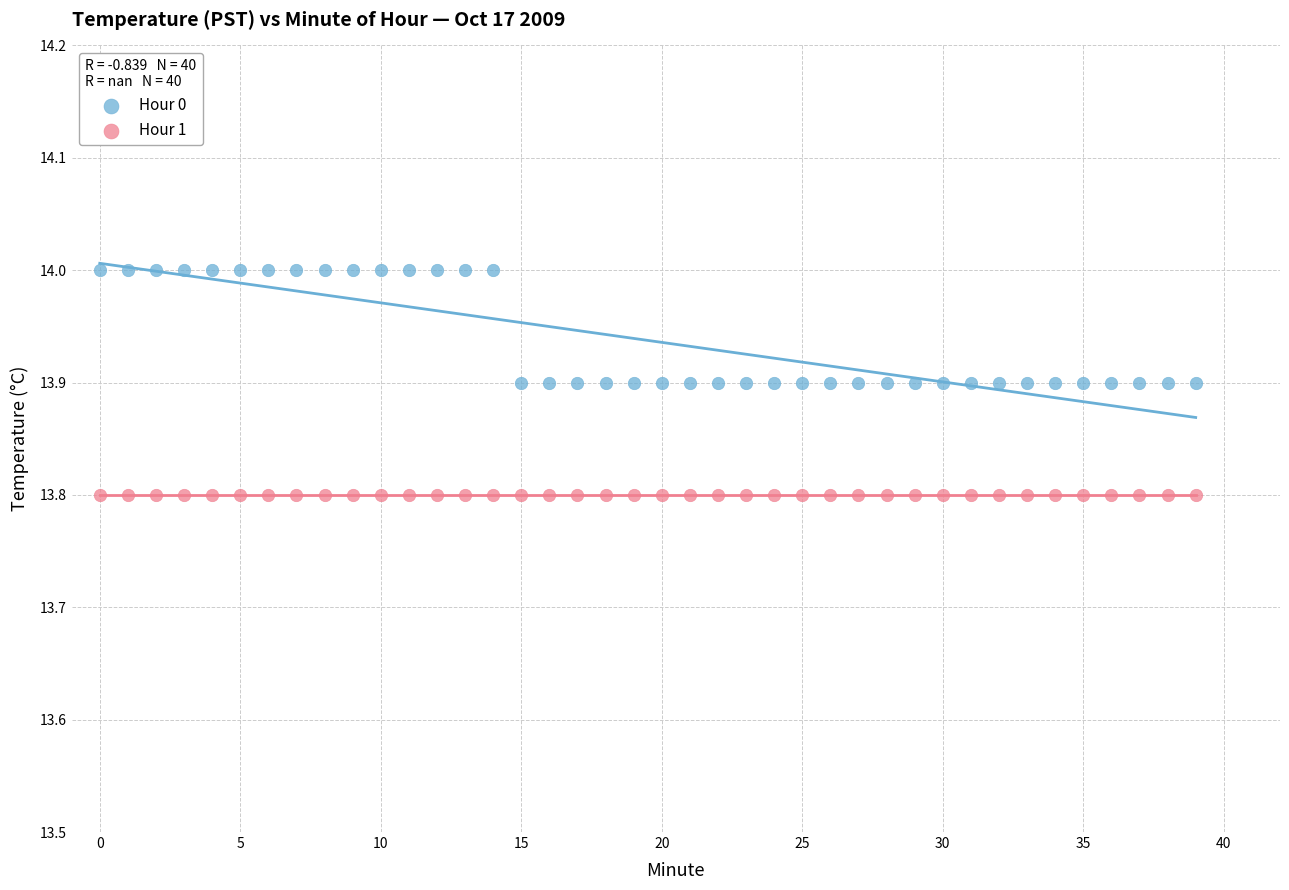

Which series contains the highest Y value?

Hour 0